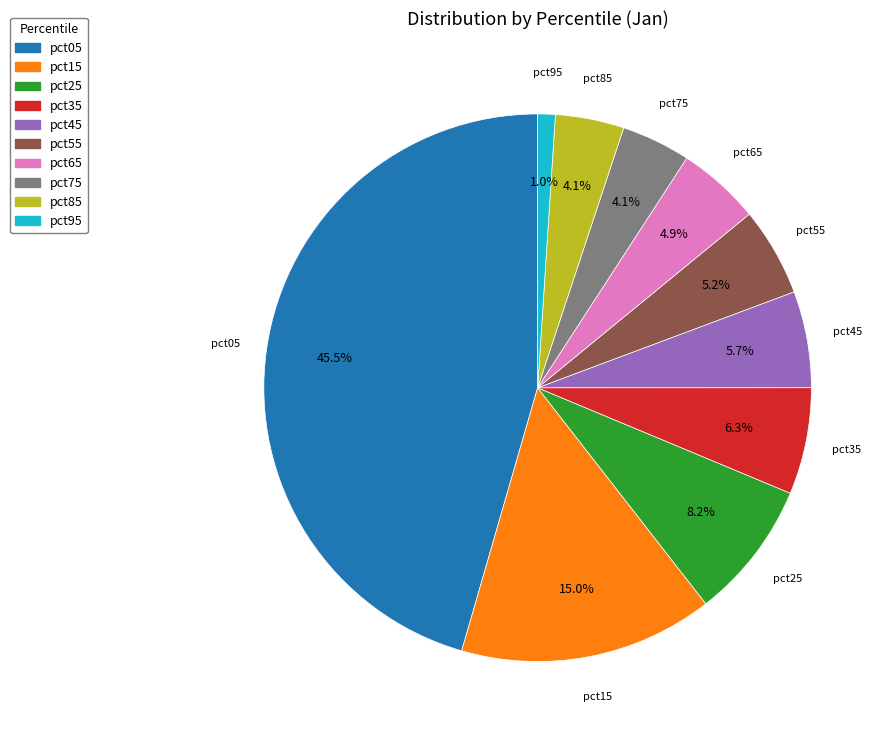

Which category has the biggest portion of the pie?

pct05